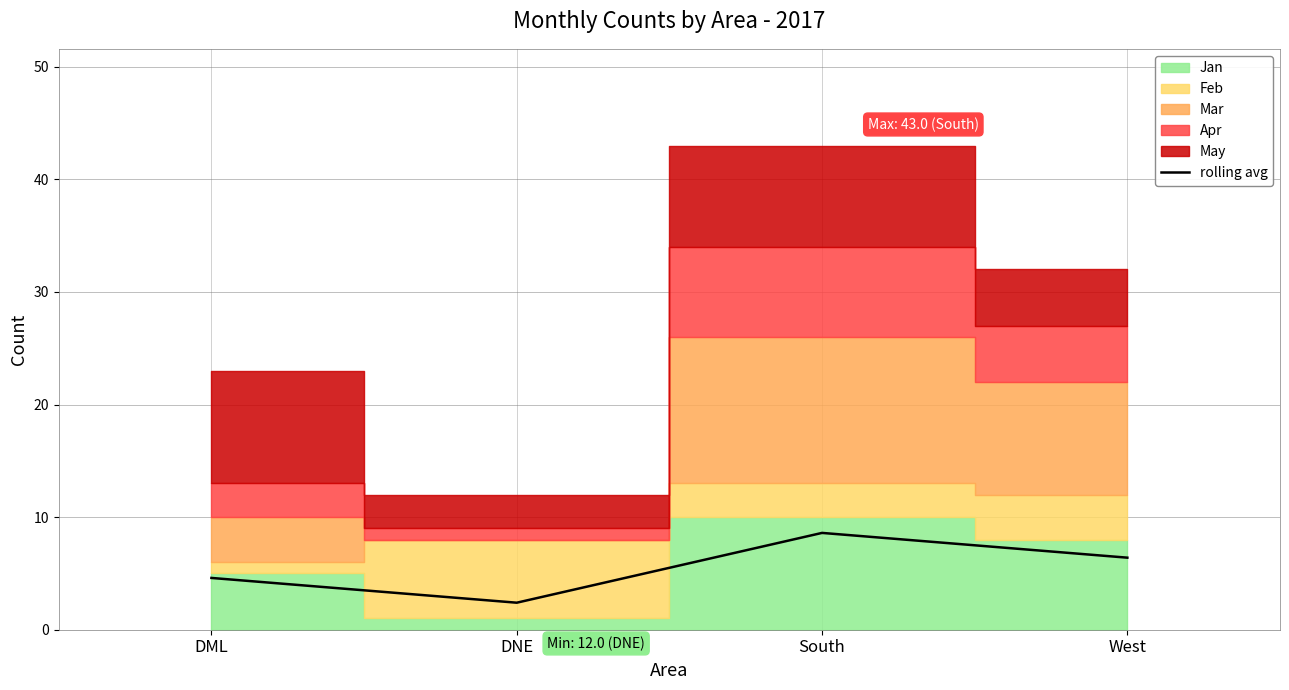

How many data points does each series have?

4